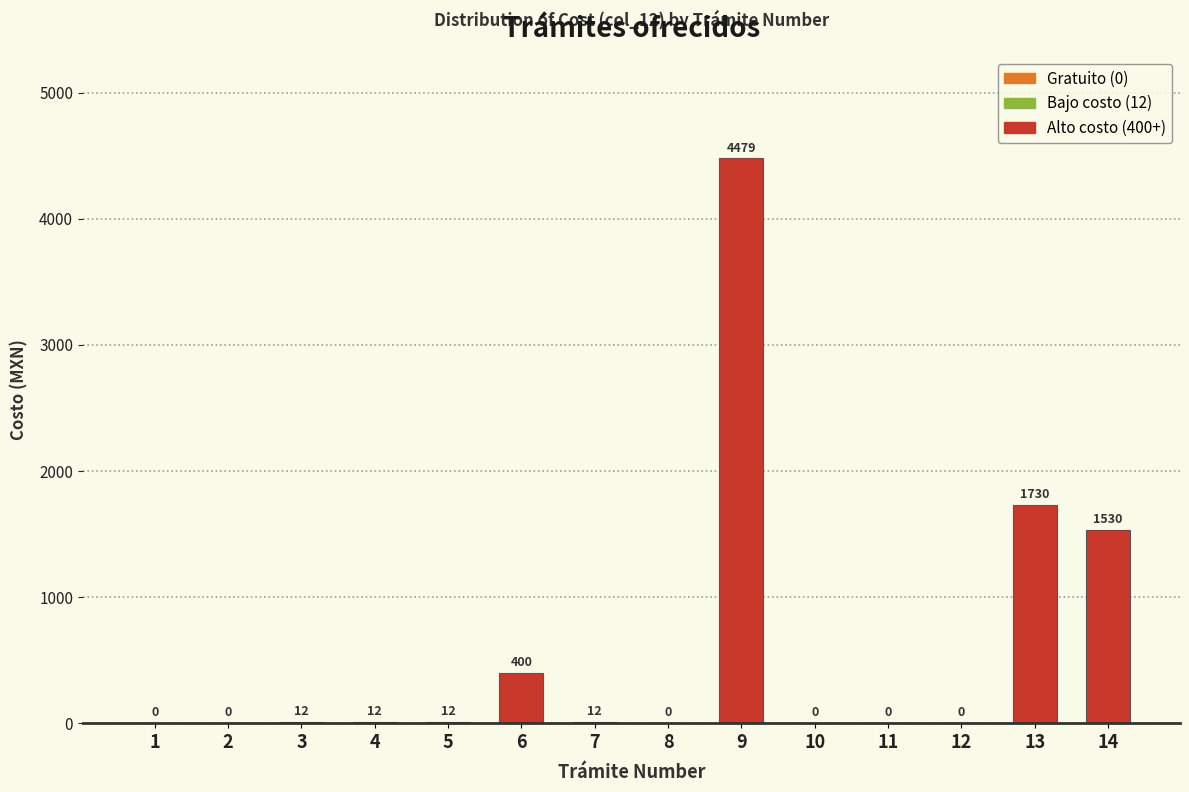

Reading right to left, extract all data points from this chart.

14=1530	13=1730	12=0	11=0	10=0	9=4479	8=0	7=12	6=400	5=12	4=12	3=12	2=0	1=0